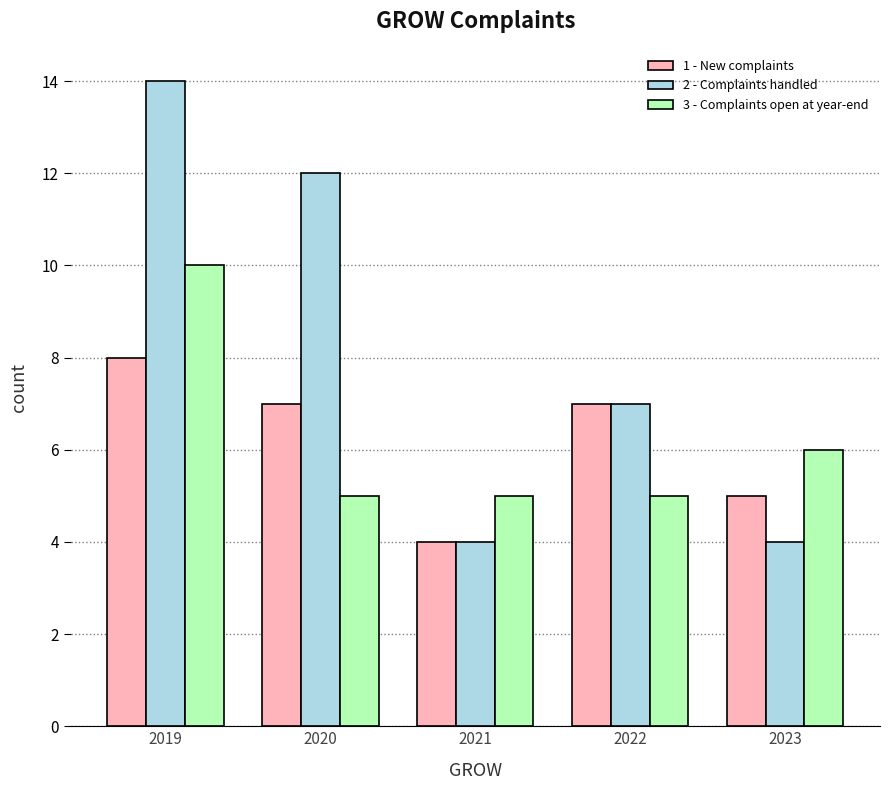

How many categories are shown in the chart?

5